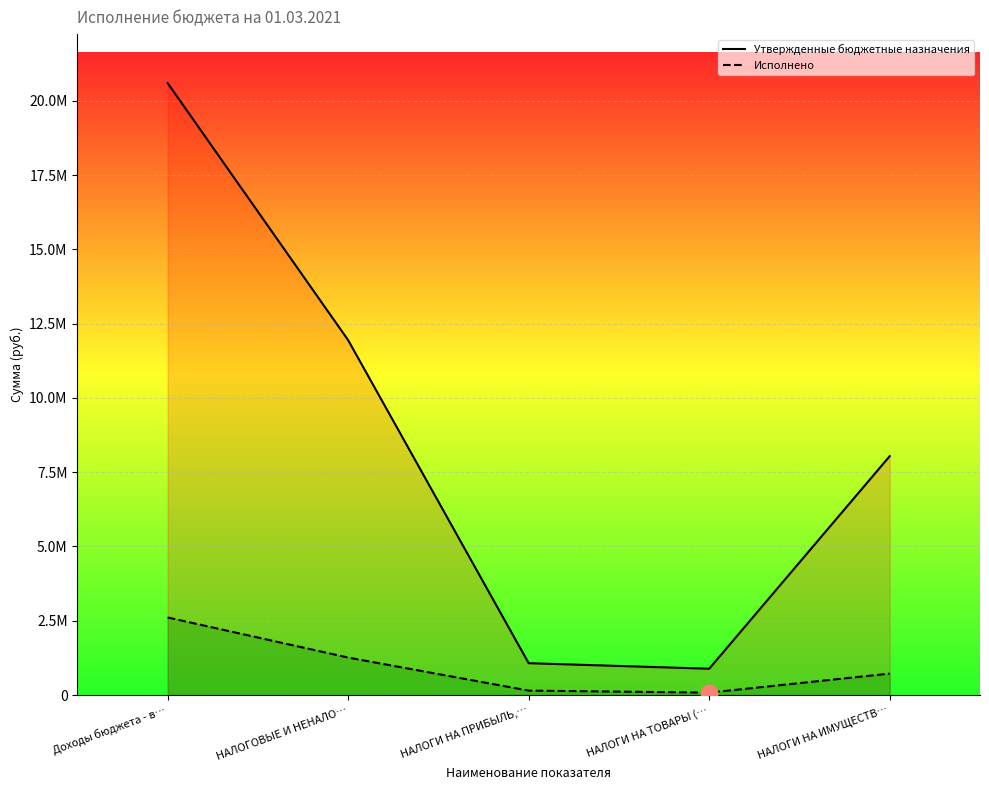

Between НАЛОГОВЫЕ И НЕНАЛО… and НАЛОГИ НА ИМУЩЕСТВ…, which is larger?

НАЛОГОВЫЕ И НЕНАЛО…